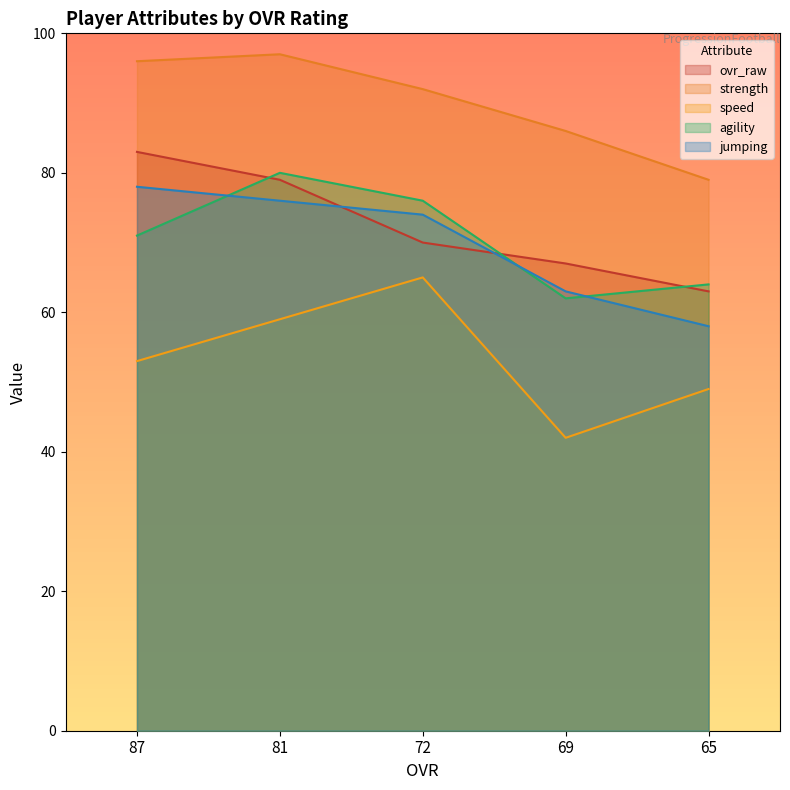

At how many categories does at least one series exceed 89?

3